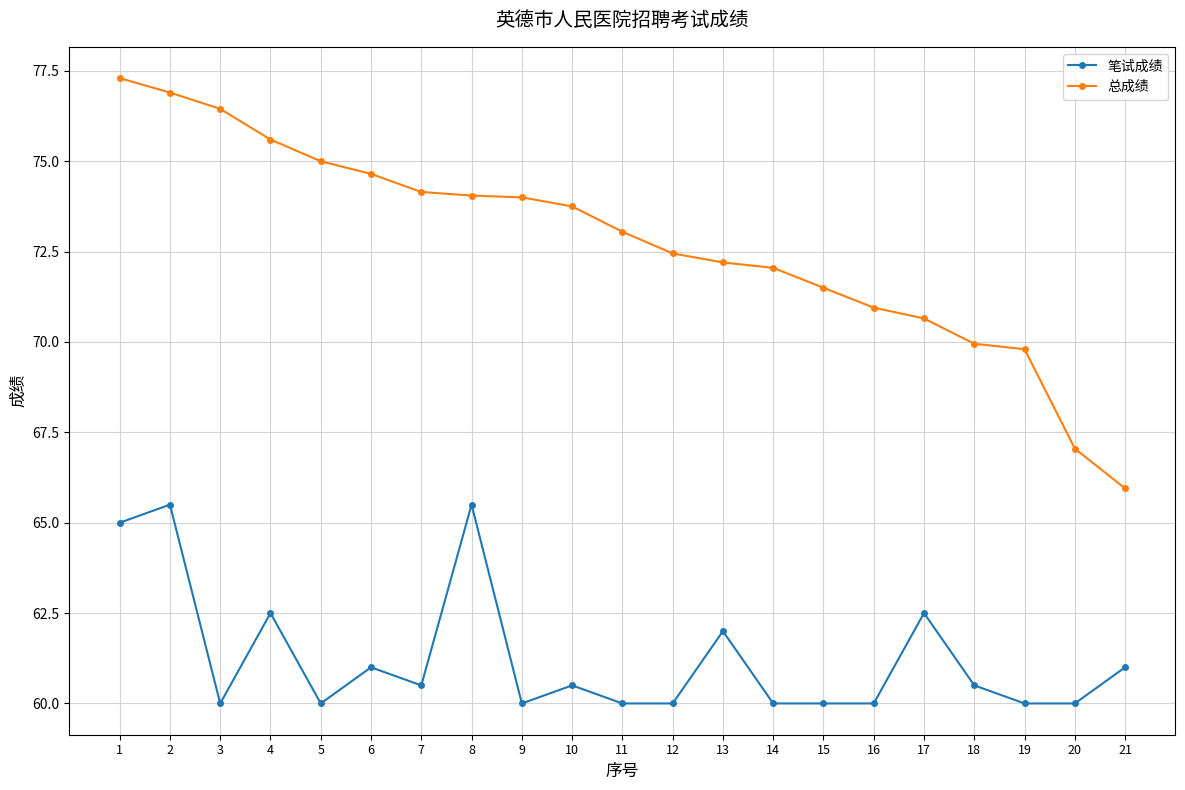

At 11, list the series in order from largest to smallest.

总成绩, 笔试成绩